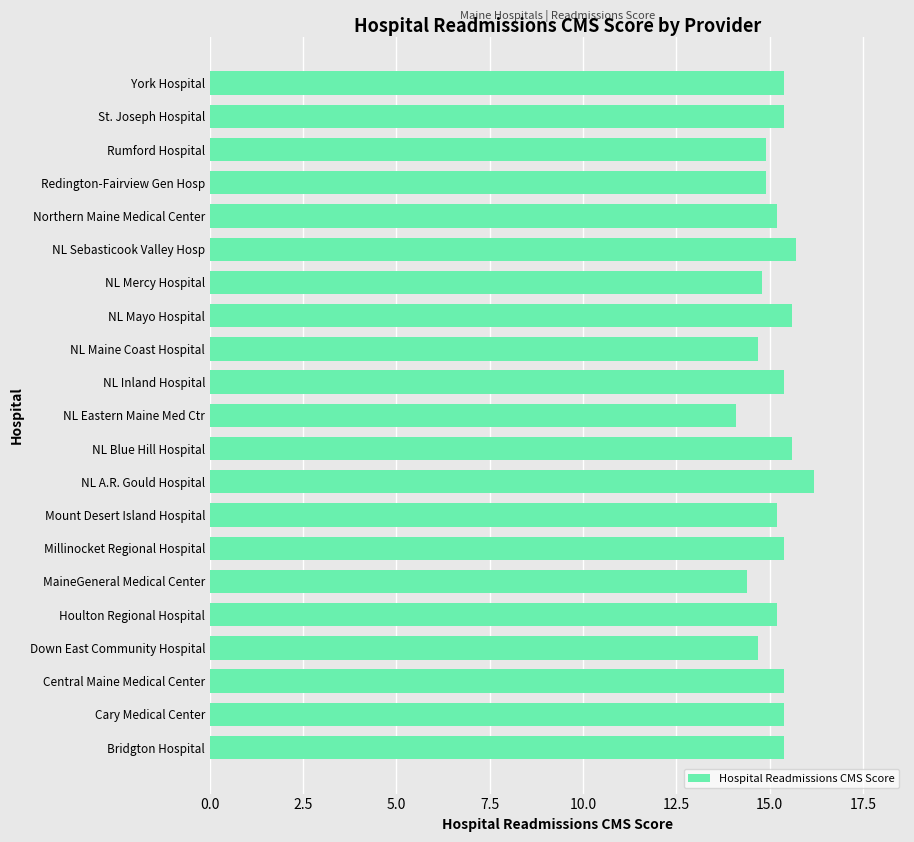

Approximately how many times larger is the value at Millinocket Regional Hospital compared to Houlton Regional Hospital?

1.0